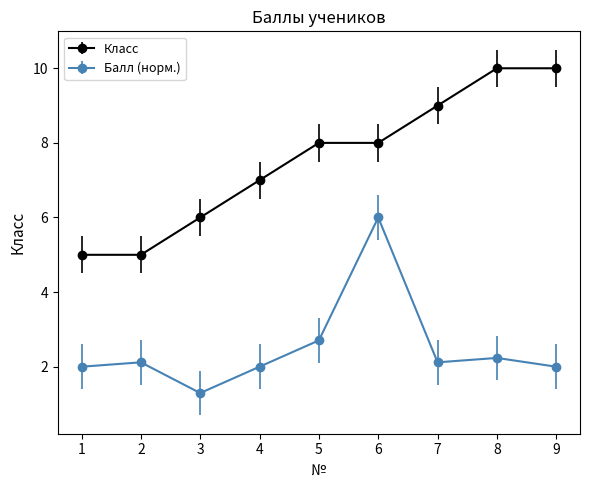

What is the spread (max minus min) of values at 9?

8.0